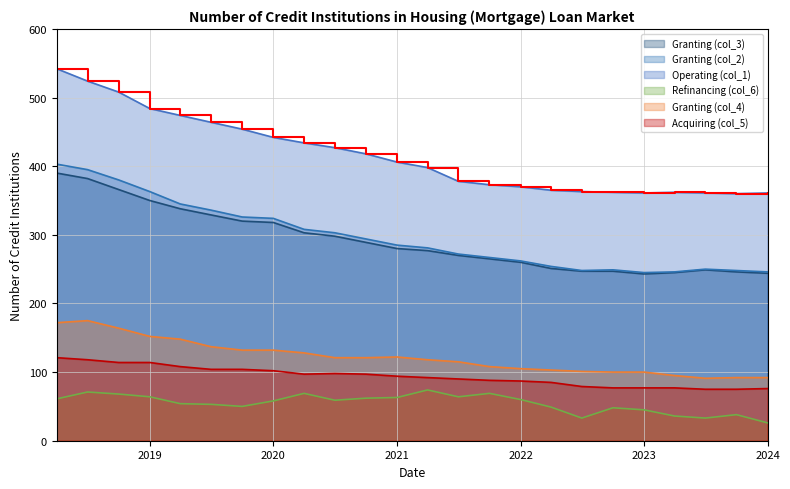

Where is Granting (col_3) nearest to the value 316?

2020